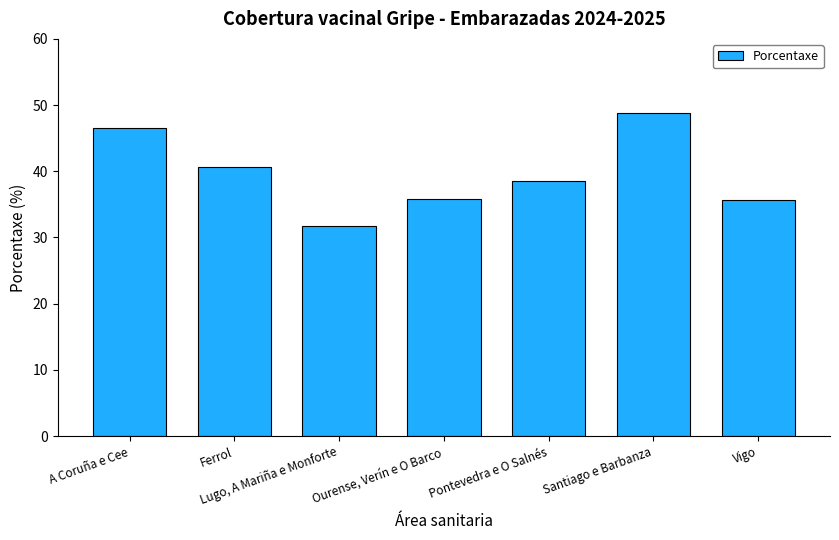

What is the ratio of the value at Ferrol to the value at Lugo, A Mariña e Monforte?

1.3